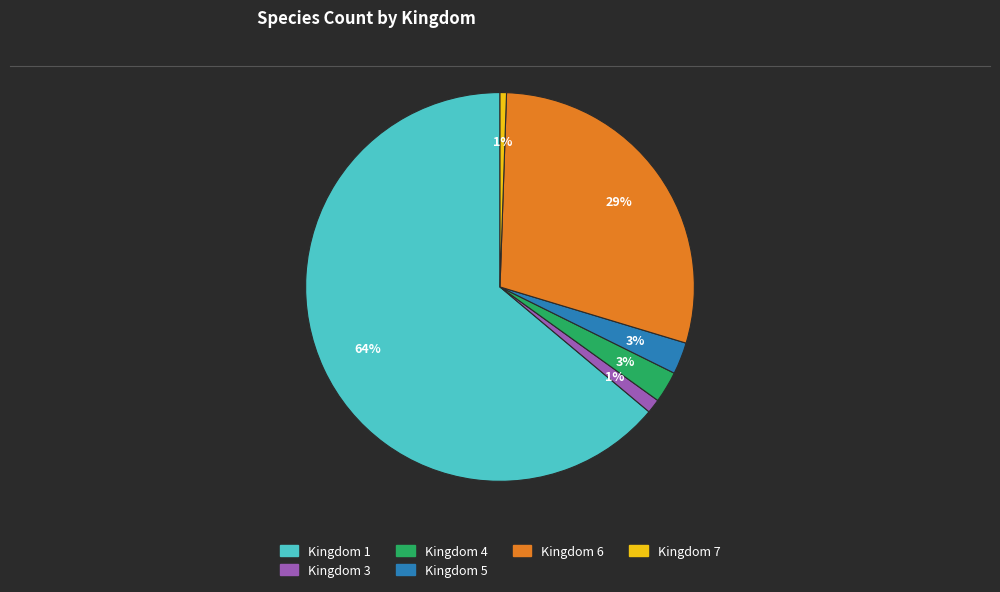

Combined, do Kingdom 7 and Kingdom 4 account for over 50%?

No